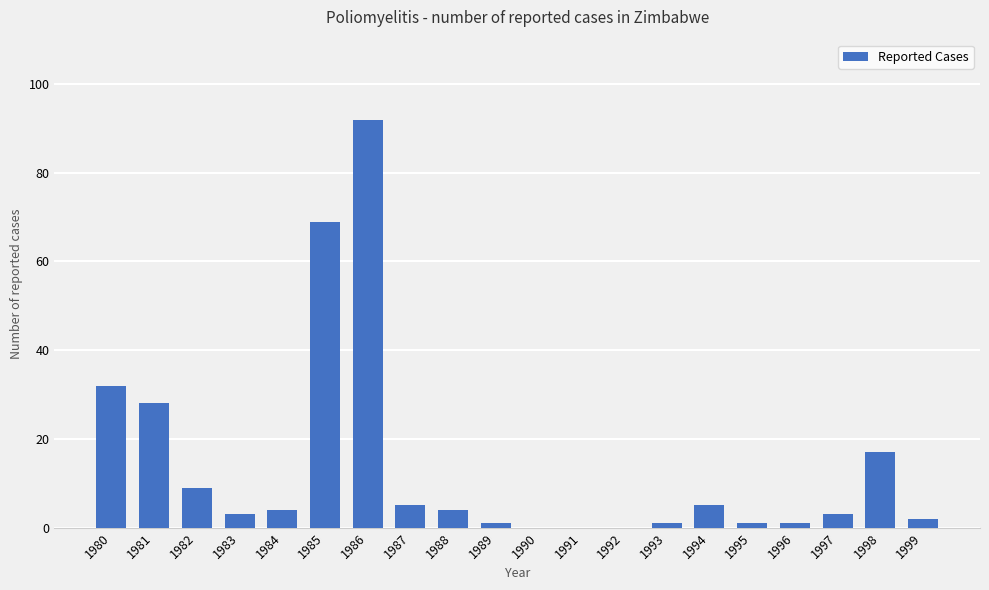

Is it true that the value at 1987 is 5?

True